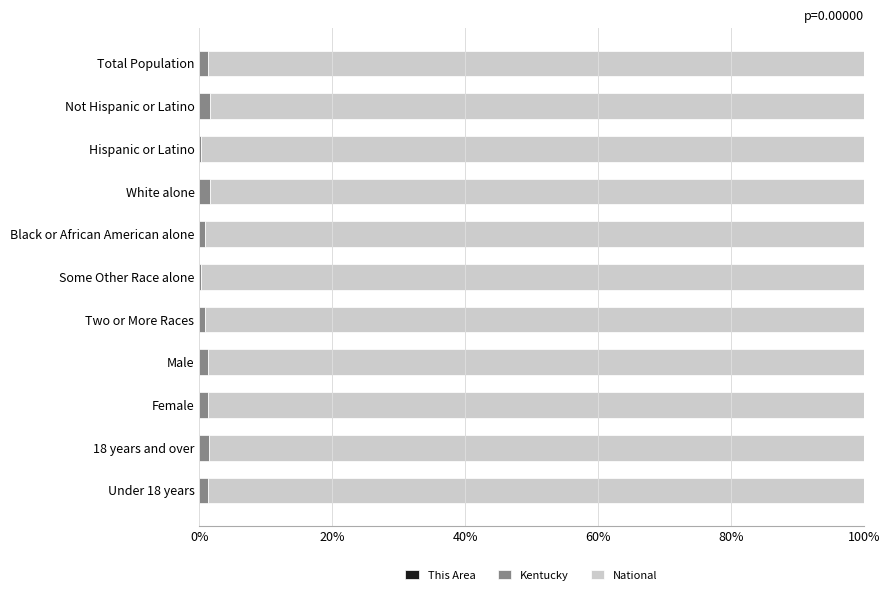

How many distinct data groups are displayed?

3